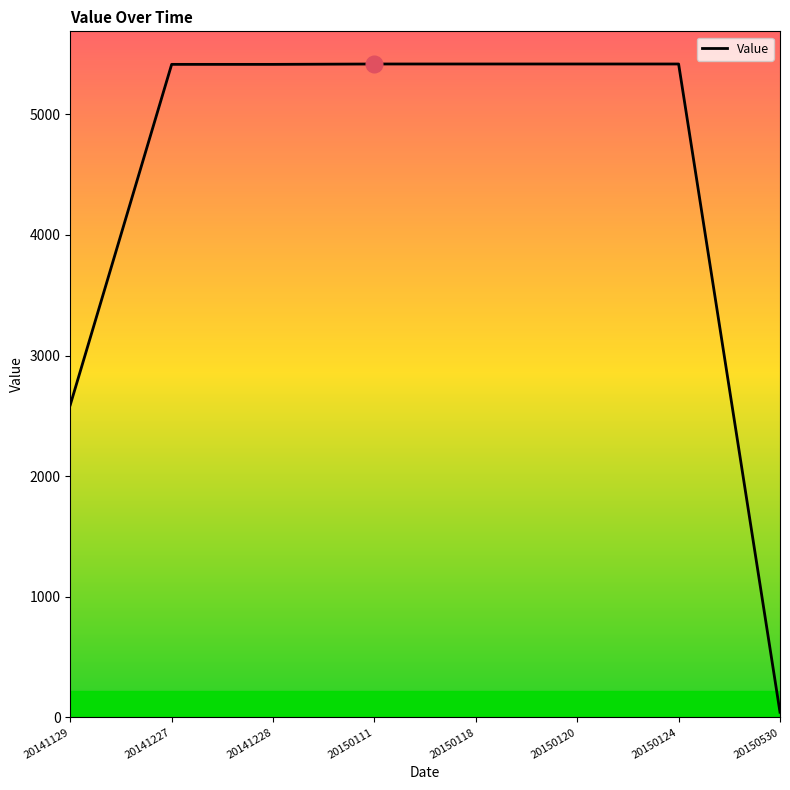

What is the difference between the second highest and minimum values?

5376